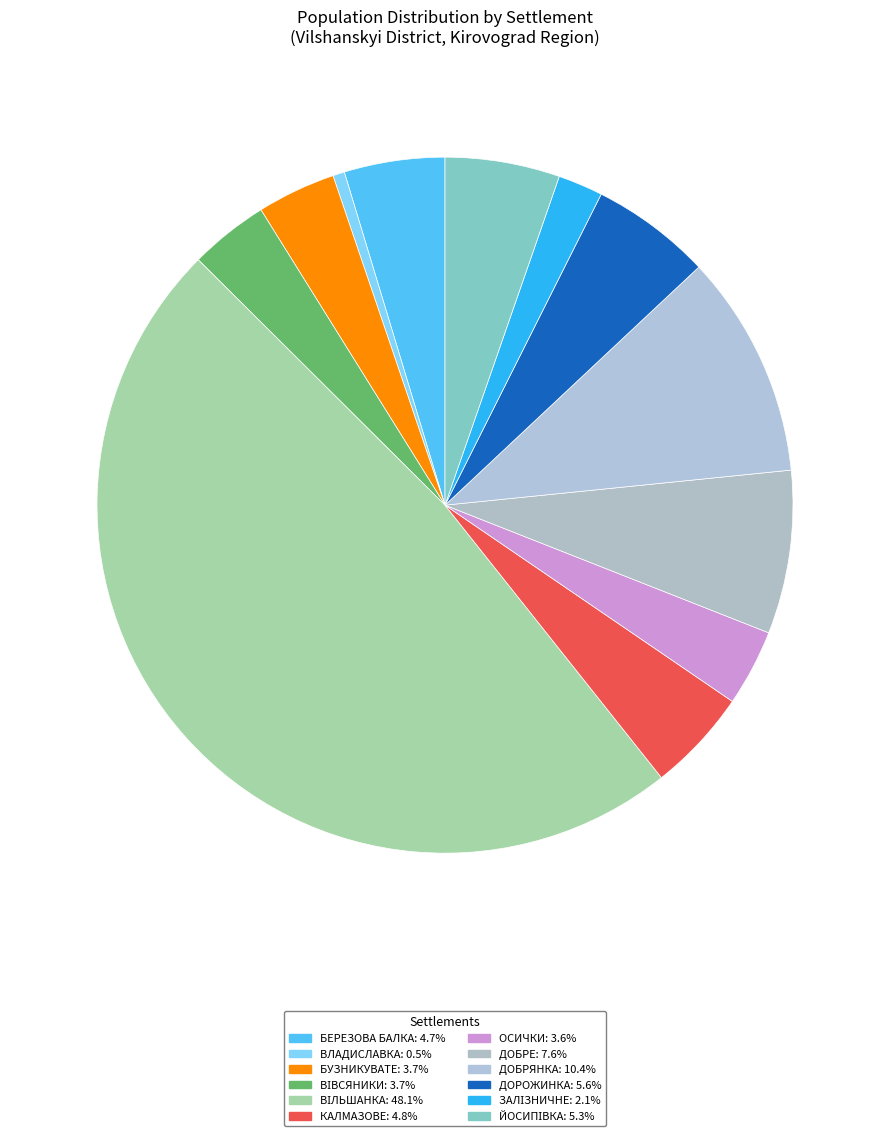

Is the sum of ДОБРЕ and БУЗНИКУВАТЕ greater than half?

No